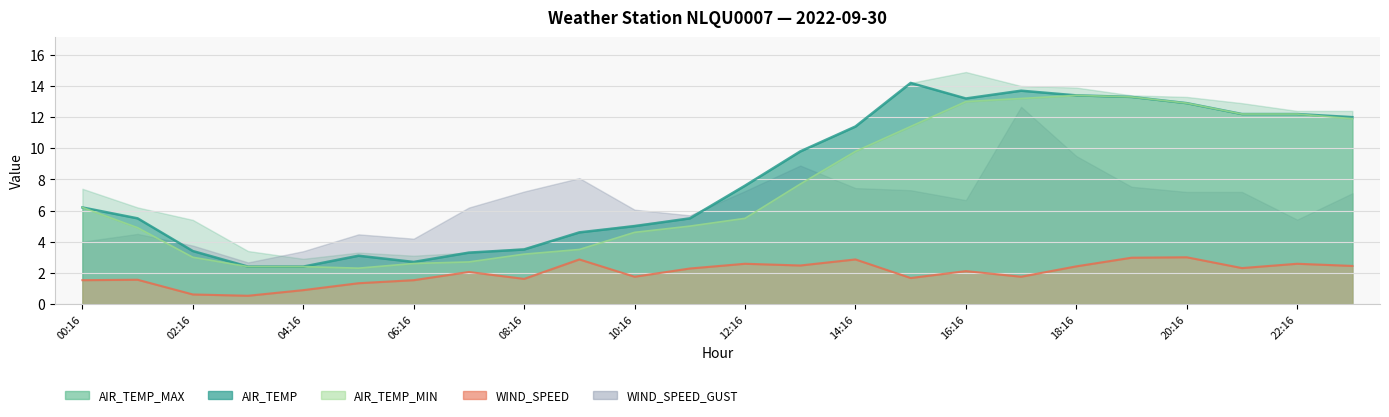

Reading left to right, list all the values displayed in this chart.

AIR_TEMP: 00:16=6.2	01:16=5.5	02:16=3.4	03:16=2.4	04:16=2.4	05:16=3.1	06:16=2.7	07:16=3.3	08:16=3.5	09:16=4.6	10:16=5.0	11:16=5.5	12:16=7.6	13:16=9.8	14:16=11.4	15:16=14.2	16:16=13.2	17:16=13.7	18:16=13.4	19:16=13.3	20:16=12.9	21:16=12.2	22:16=12.2	23:16=12.0
AIR_TEMP_MAX: 00:16=7.4	01:16=6.2	02:16=5.4	03:16=3.4	04:16=2.9	05:16=3.3	06:16=3.1	07:16=3.3	08:16=3.6	09:16=4.6	10:16=5.1	11:16=5.5	12:16=7.6	13:16=9.8	14:16=11.4	15:16=14.2	16:16=14.9	17:16=14.0	18:16=13.9	19:16=13.4	20:16=13.3	21:16=12.9	22:16=12.4	23:16=12.4
AIR_TEMP_MIN: 00:16=6.2	01:16=4.9	02:16=3.0	03:16=2.4	04:16=2.4	05:16=2.3	06:16=2.6	07:16=2.7	08:16=3.2	09:16=3.5	10:16=4.6	11:16=5.0	12:16=5.5	13:16=7.7	14:16=9.8	15:16=11.4	16:16=13.0	17:16=13.2	18:16=13.4	19:16=13.3	20:16=12.9	21:16=12.2	22:16=12.2	23:16=11.9
WIND_SPEED: 00:16=1.5	01:16=1.6	02:16=0.6	03:16=0.5	04:16=0.9	05:16=1.3	06:16=1.5	07:16=2.1	08:16=1.6	09:16=2.9	10:16=1.8	11:16=2.3	12:16=2.6	13:16=2.5	14:16=2.9	15:16=1.7	16:16=2.1	17:16=1.8	18:16=2.4	19:16=3.0	20:16=3.0	21:16=2.3	22:16=2.6	23:16=2.4
WIND_SPEED_GUST: 00:16=4.0	01:16=4.5	02:16=3.8	03:16=2.7	04:16=3.4	05:16=4.5	06:16=4.2	07:16=6.2	08:16=7.2	09:16=8.1	10:16=6.1	11:16=5.7	12:16=7.2	13:16=8.9	14:16=7.4	15:16=7.3	16:16=6.7	17:16=12.7	18:16=9.5	19:16=7.5	20:16=7.2	21:16=7.2	22:16=5.4	23:16=7.1